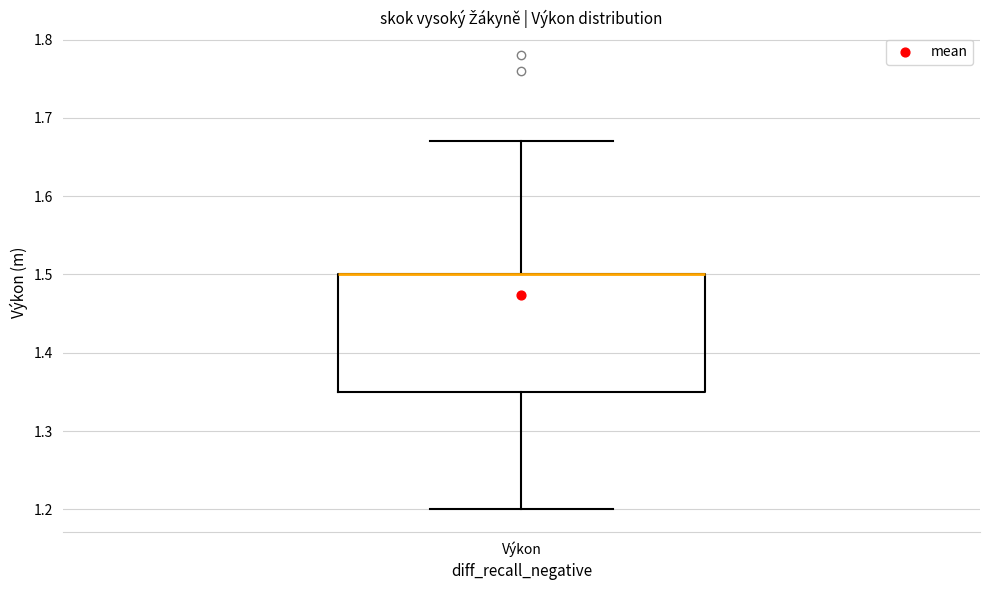

Where does the lower whisker of the box for Výkon end on the y-axis? The values are not printed on the chart, so give them approximately, as read against the axis.

1.20